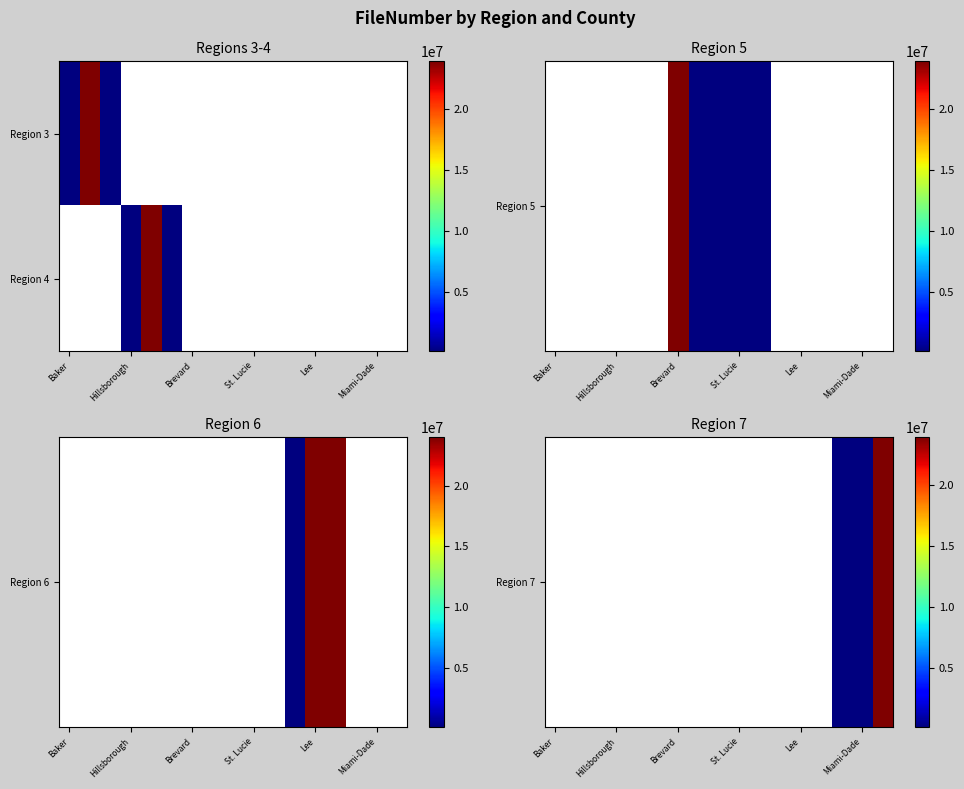

How many positive values does the Region 7 series have?

3